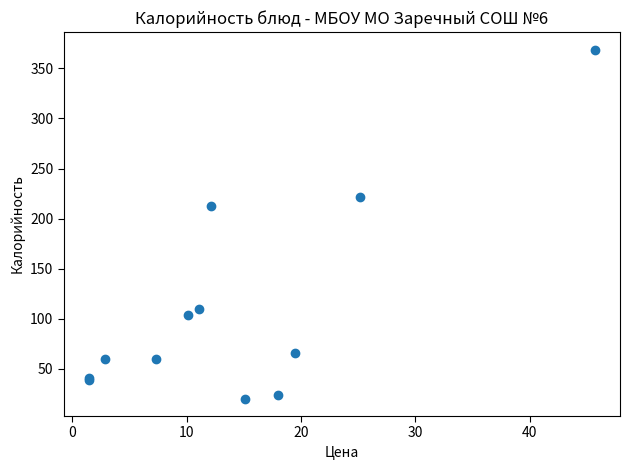

What Y value in the scatter plot is closest to 194?

212.7